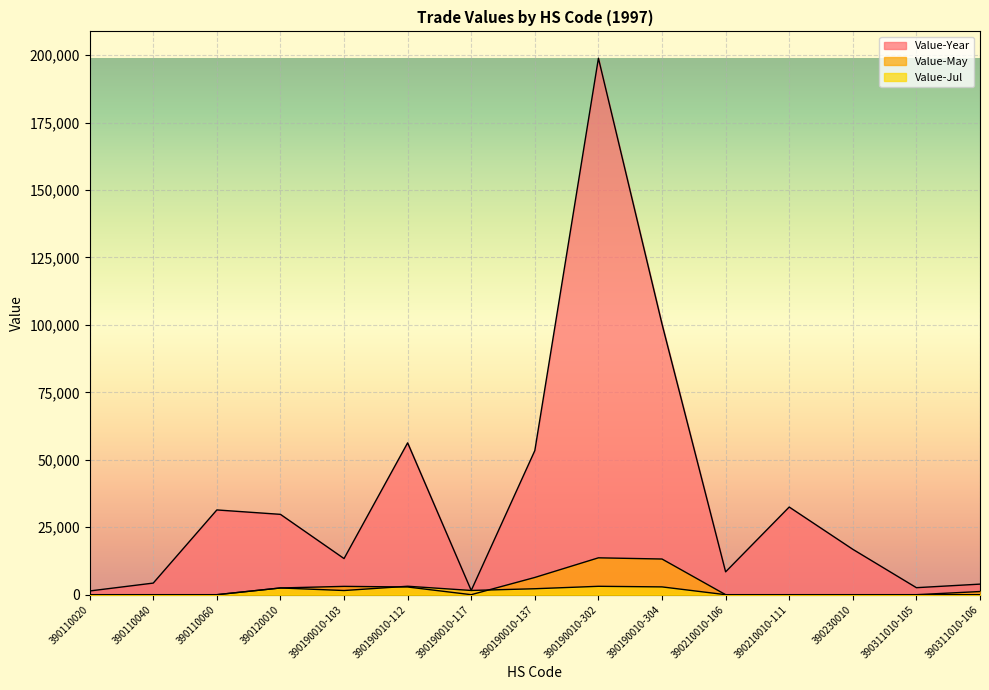

How many lines are shown in the chart?

3